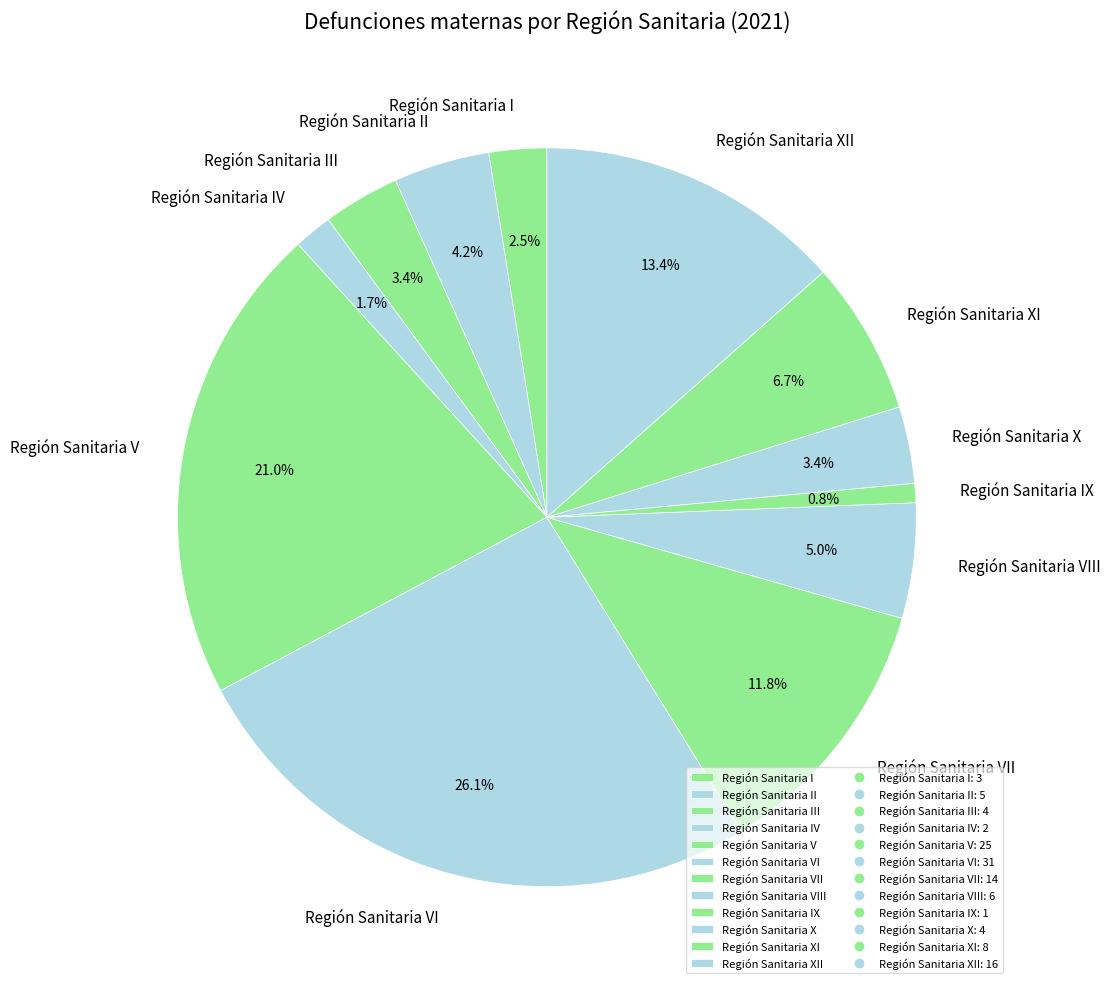

Which has a higher value, Región Sanitaria XI or Región Sanitaria VI?

Región Sanitaria VI